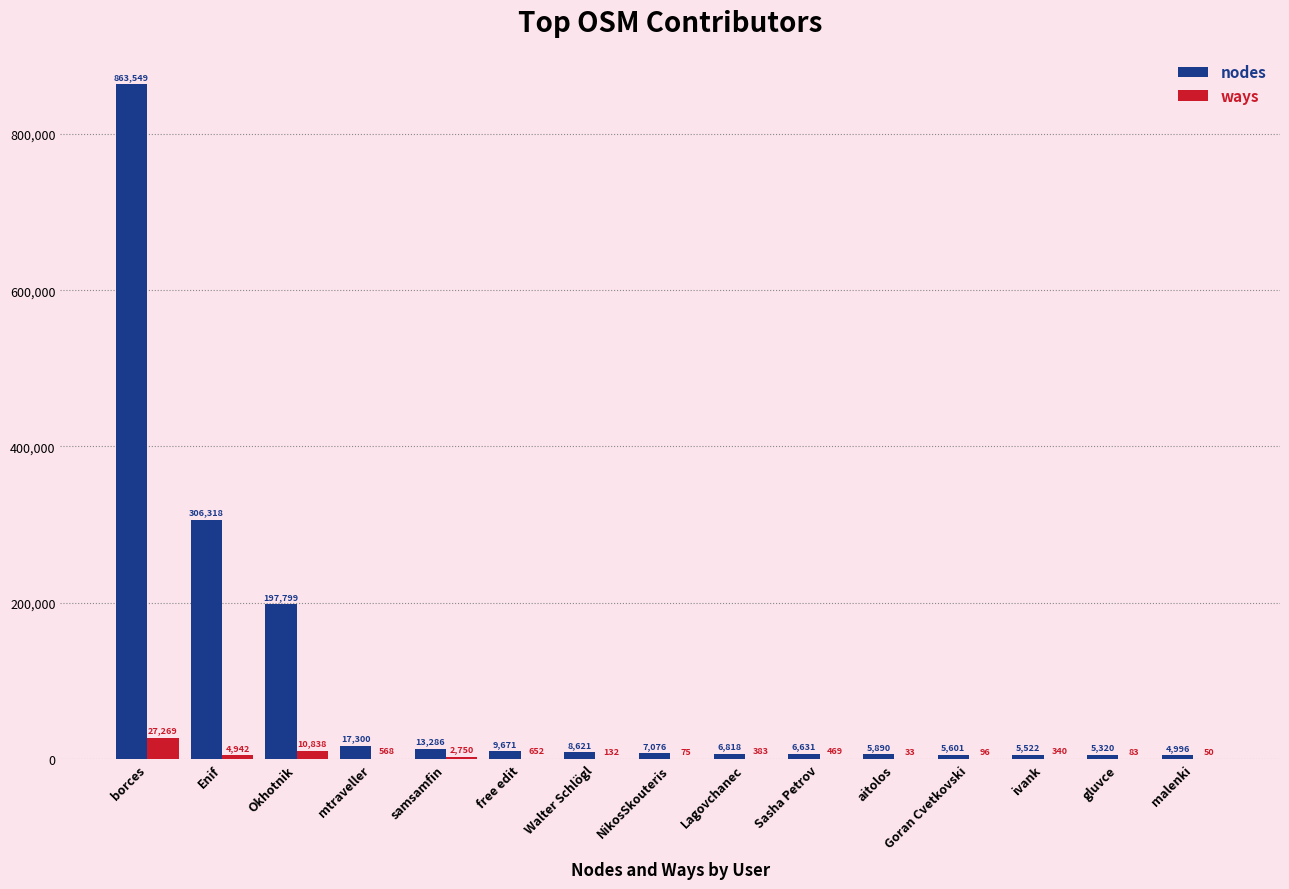

Are the bars horizontal?

No